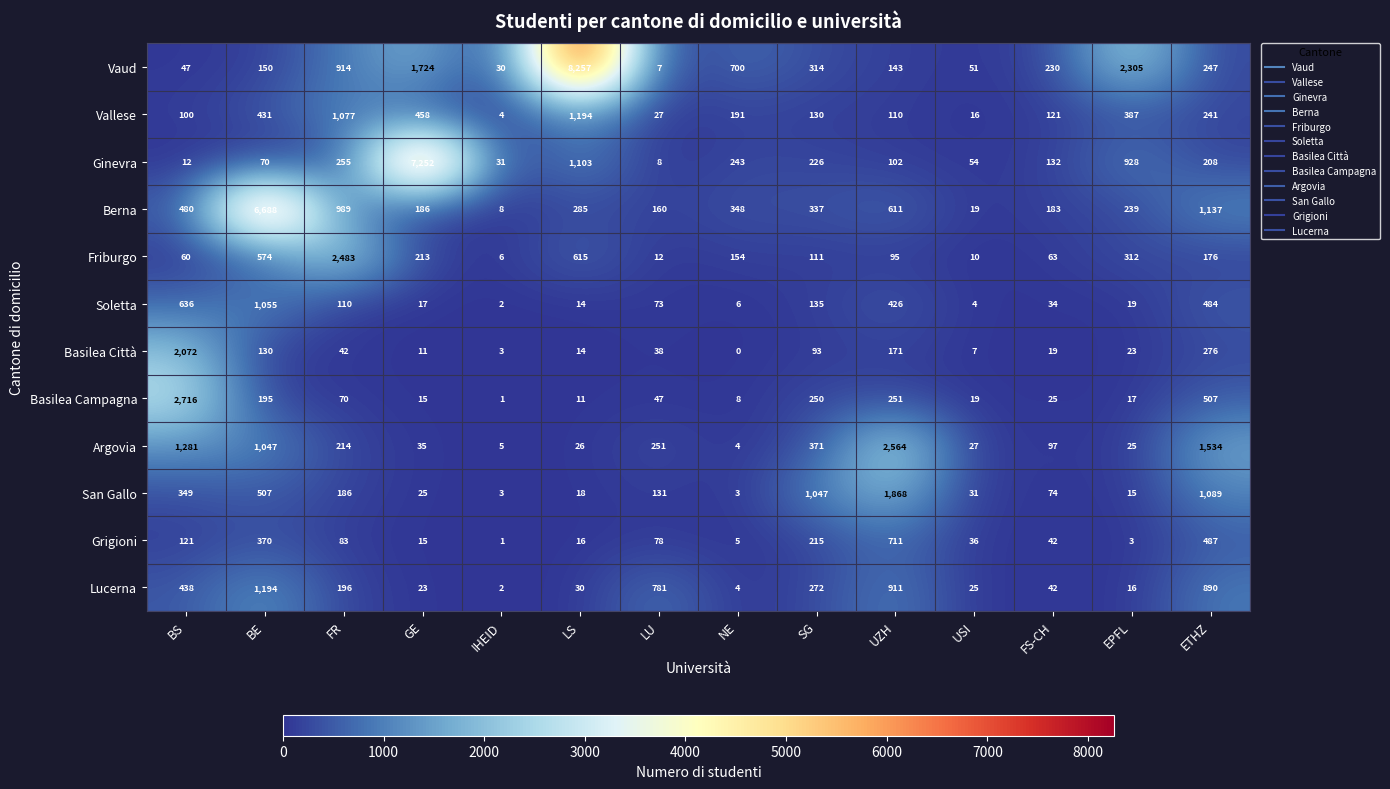

Is it true that Lucerna equals 438 at BS?

True